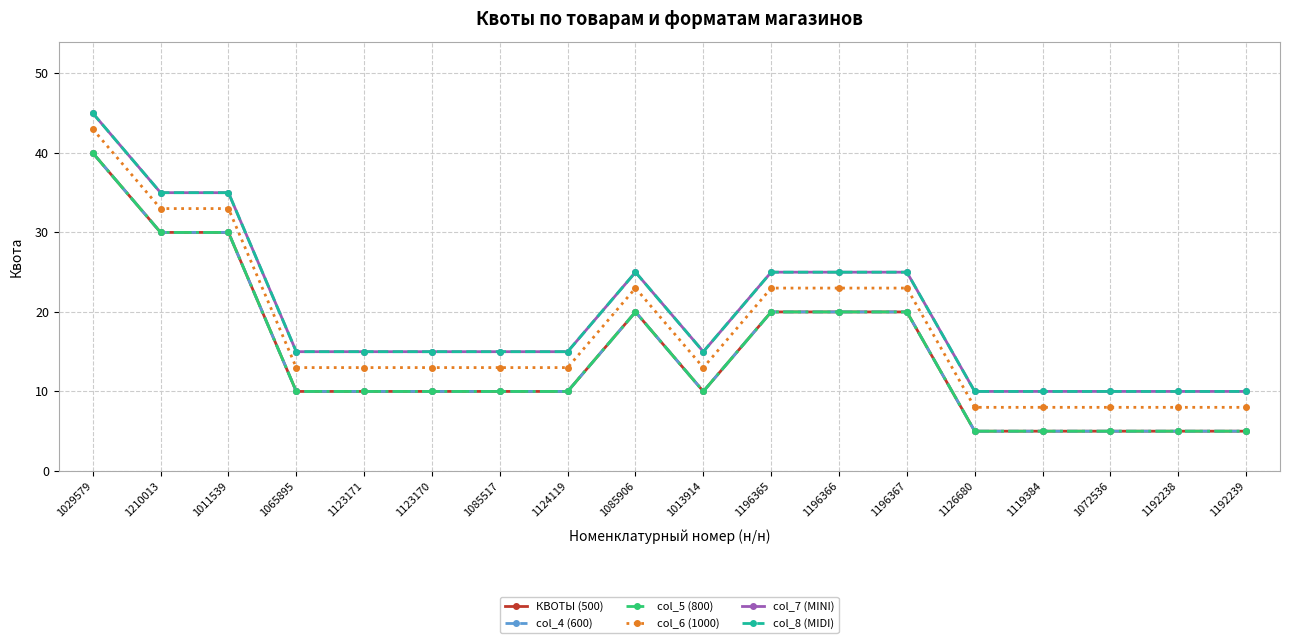

Does the chart have visible grid lines?

Yes